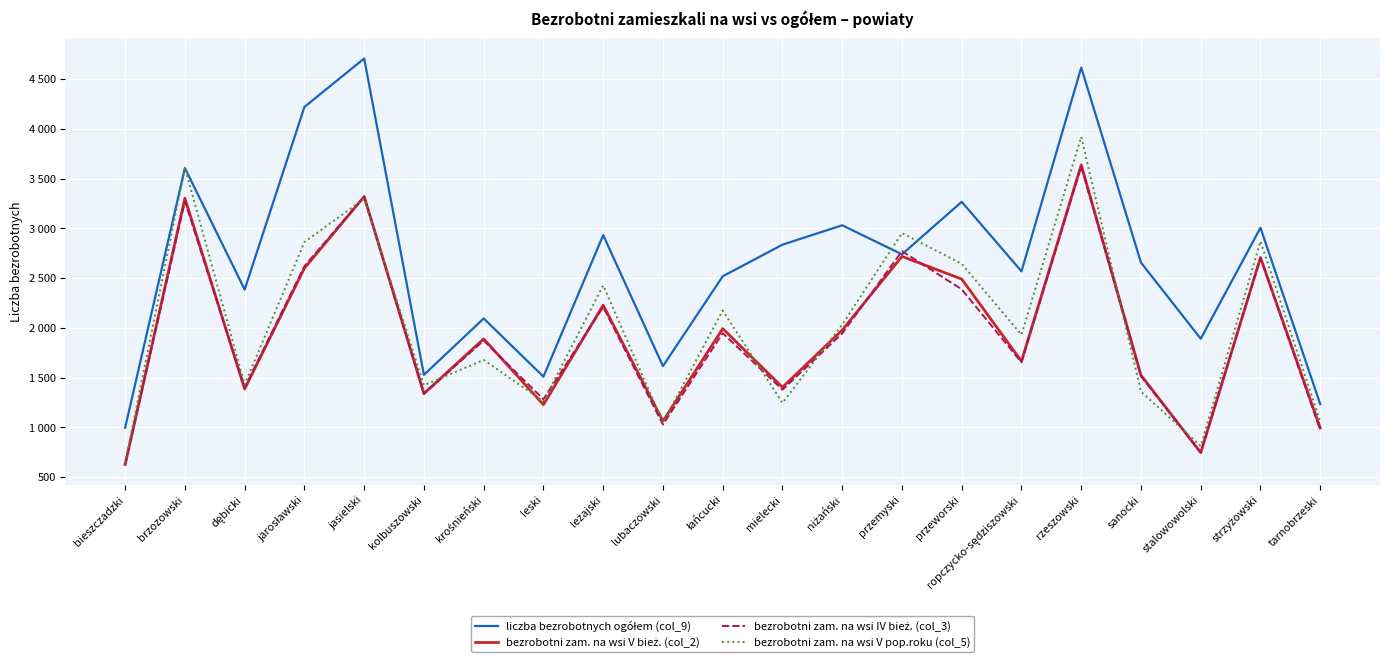

Is this an area chart (filled region under the line)?

No